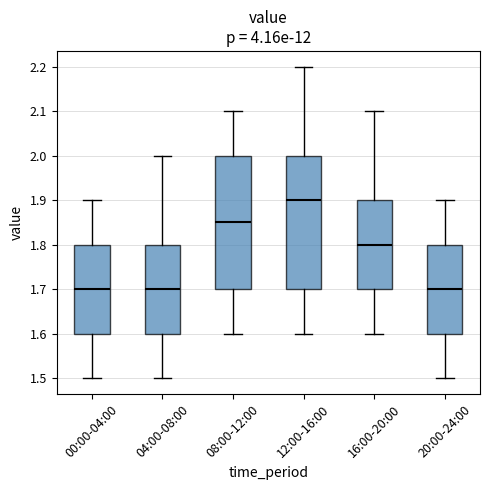

Reading left to right, transcribe this box plot: for each box, give where its median line is, the range the box spans, and where its two whiskers end, as read against the y-axis. The values are not printed on the chart, so give them approximately, as read against the axis.

00:00-04:00: median 1.70, box 1.60 to 1.80, whiskers 1.50 to 1.90
04:00-08:00: median 1.70, box 1.60 to 1.80, whiskers 1.50 to 2.00
08:00-12:00: median 1.85, box 1.70 to 2.00, whiskers 1.60 to 2.10
12:00-16:00: median 1.90, box 1.70 to 2.00, whiskers 1.60 to 2.20
16:00-20:00: median 1.80, box 1.70 to 1.90, whiskers 1.60 to 2.10
20:00-24:00: median 1.70, box 1.60 to 1.80, whiskers 1.50 to 1.90